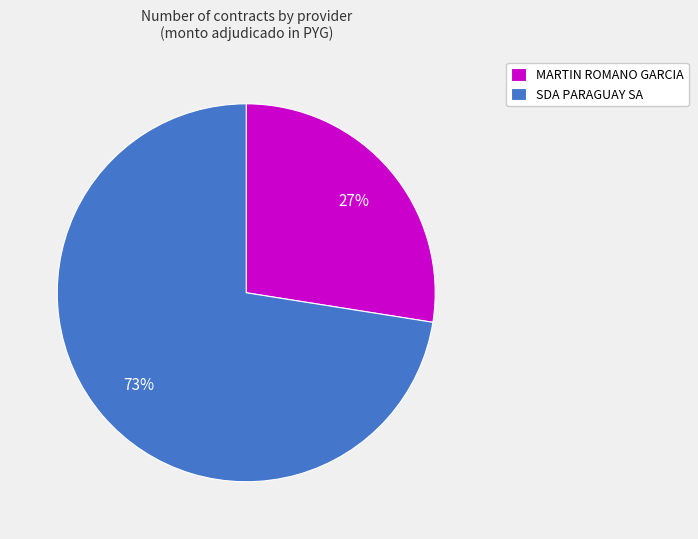

Combined, do MARTIN ROMANO GARCIA and SDA PARAGUAY SA account for over 50%?

Yes